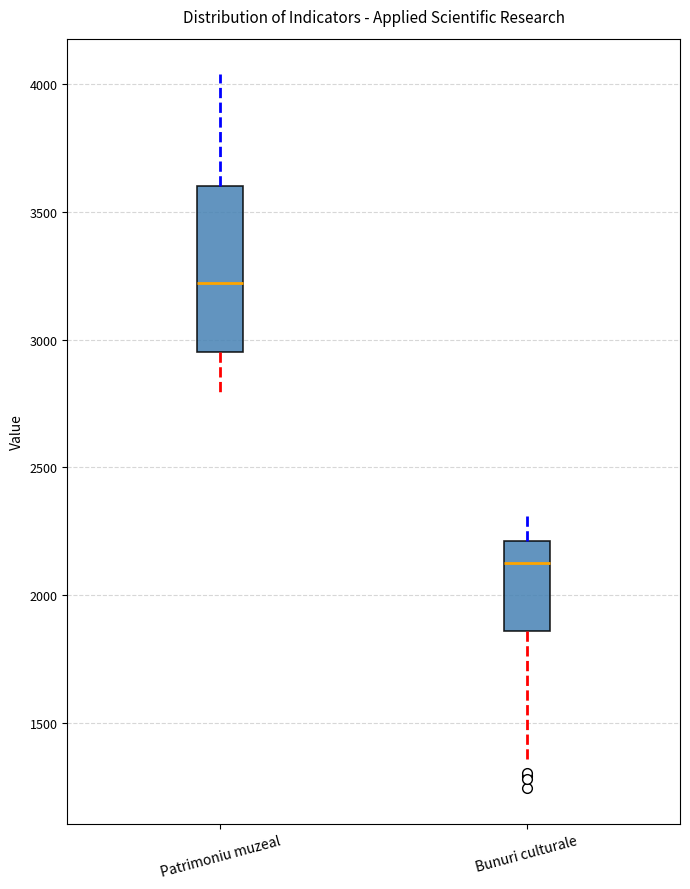

Reading left to right, read every box against the y-axis: the position of its median line, the range the box covers, and the ends of its whiskers. The values are not printed on the chart, so give them approximately, as read against the axis.

Patrimoniu muzeal: median 3200, box 2950 to 3600, whiskers 2800 to 4050
Bunuri culturale: median 2150, box 1850 to 2200, whiskers 1350 to 2300